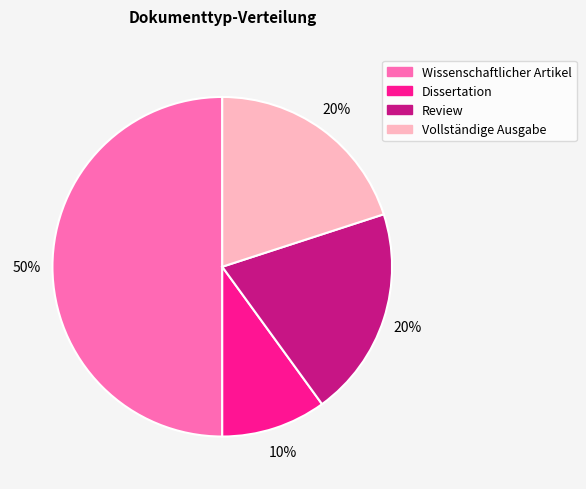

Between Review and Dissertation, which is larger?

Review